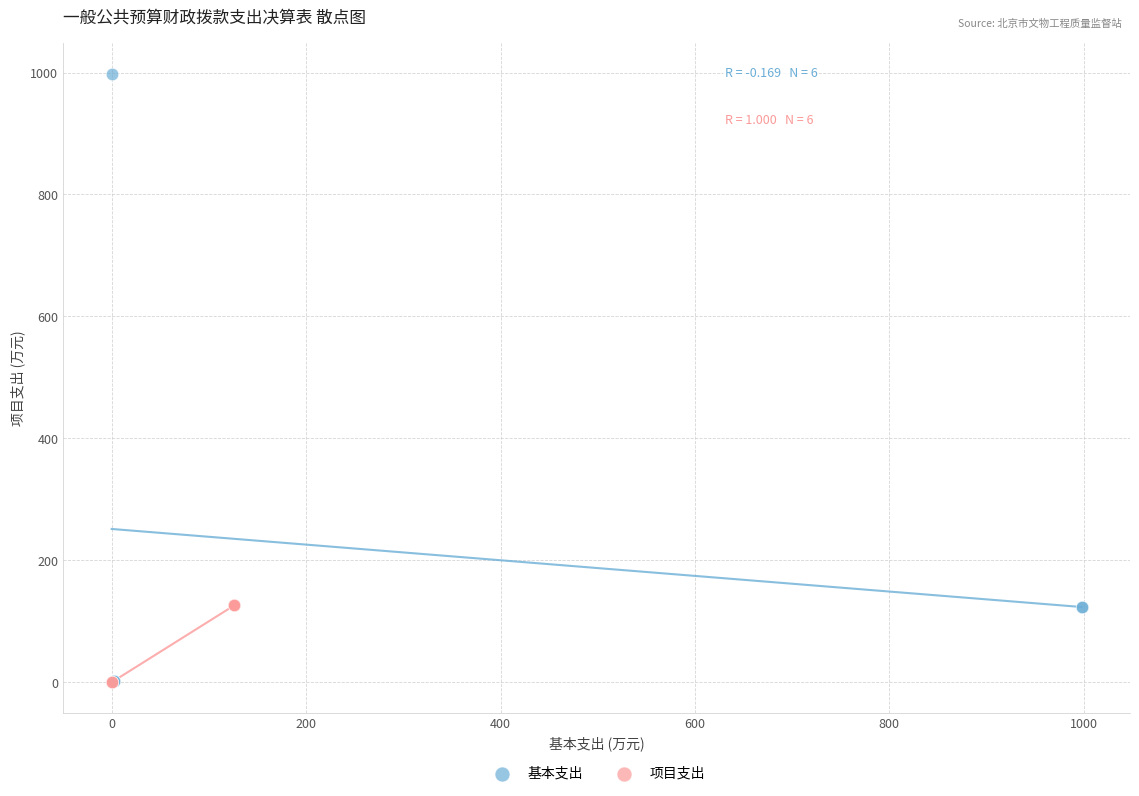

What are all the series names shown in the legend?

基本支出, 项目支出